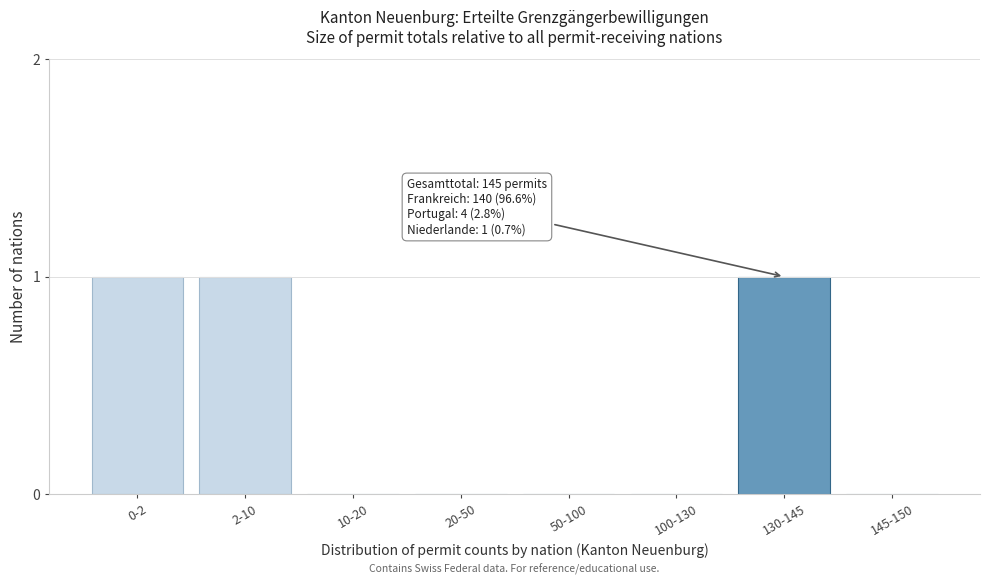

Reading right to left, extract all data points from this chart.

145-150=0	130-145=1	100-130=0	50-100=0	20-50=0	10-20=0	2-10=1	0-2=1